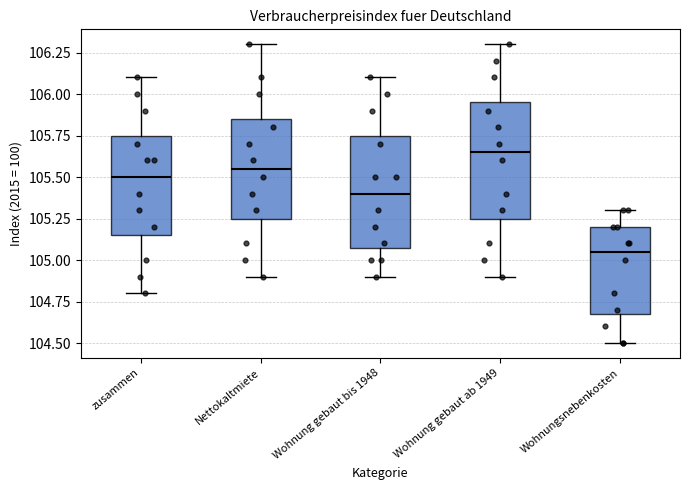

Which box's median line is the lowest?

Wohnungsnebenkosten